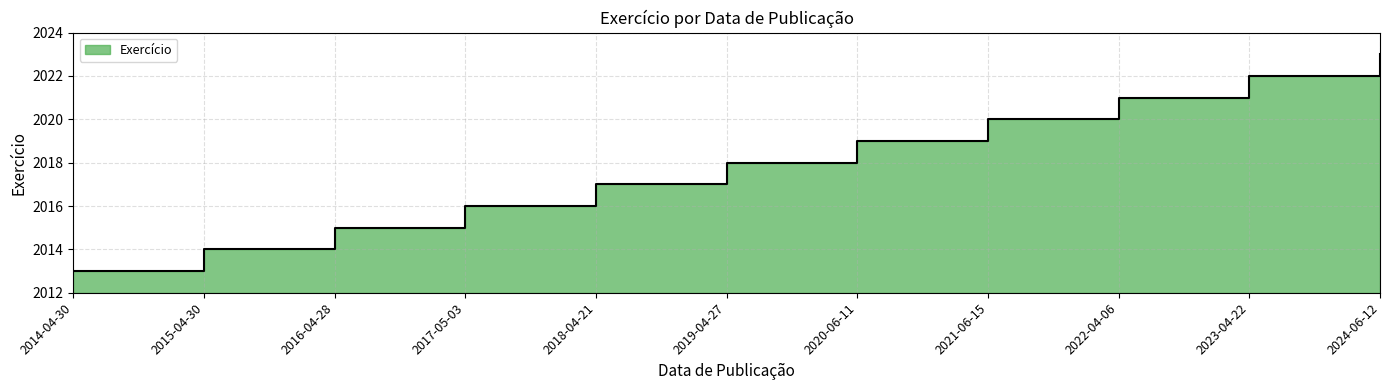

How many data points are less than 2018?

5